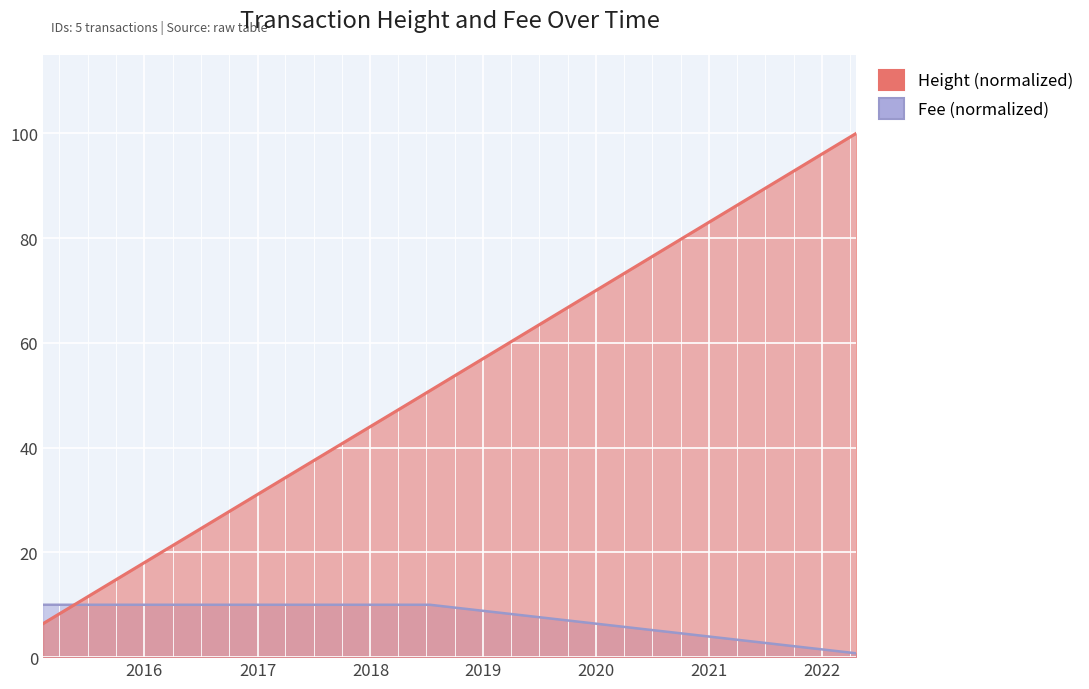

How many lines are shown in the chart?

2